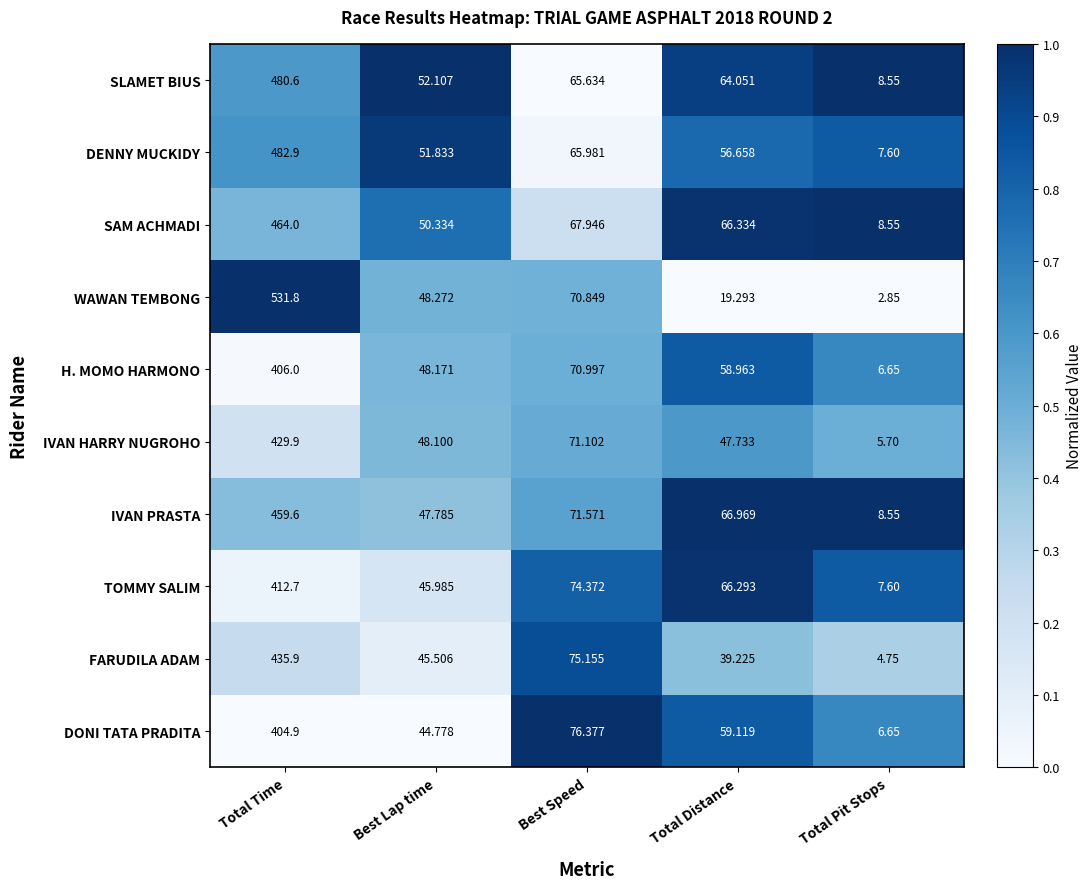

At which category does the chart reach its minimum across all series?

Total Pit Stops